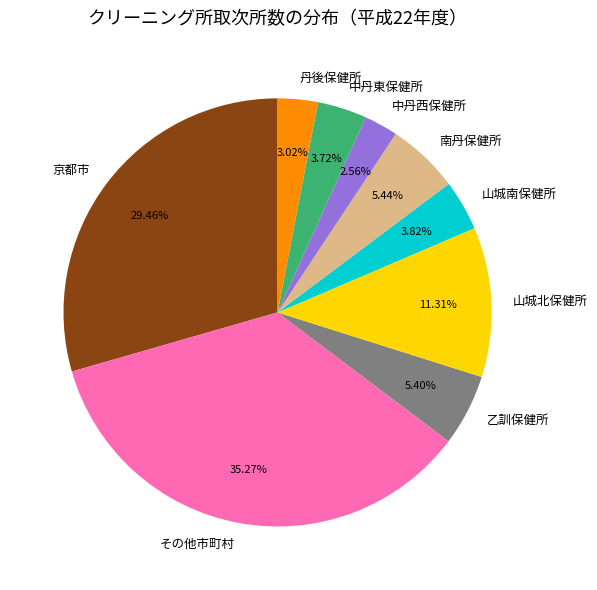

To the nearest percent, what portion does 山城南保健所 represent?

4%